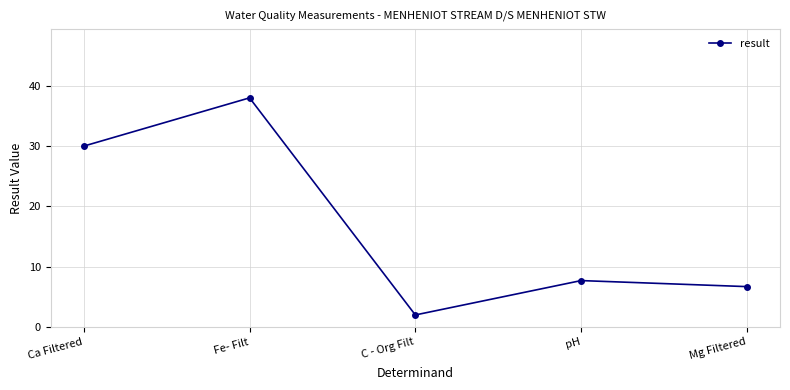

Rank the categories by value from lowest to highest.

C - Org Filt, Mg Filtered, pH, Ca Filtered, Fe- Filt